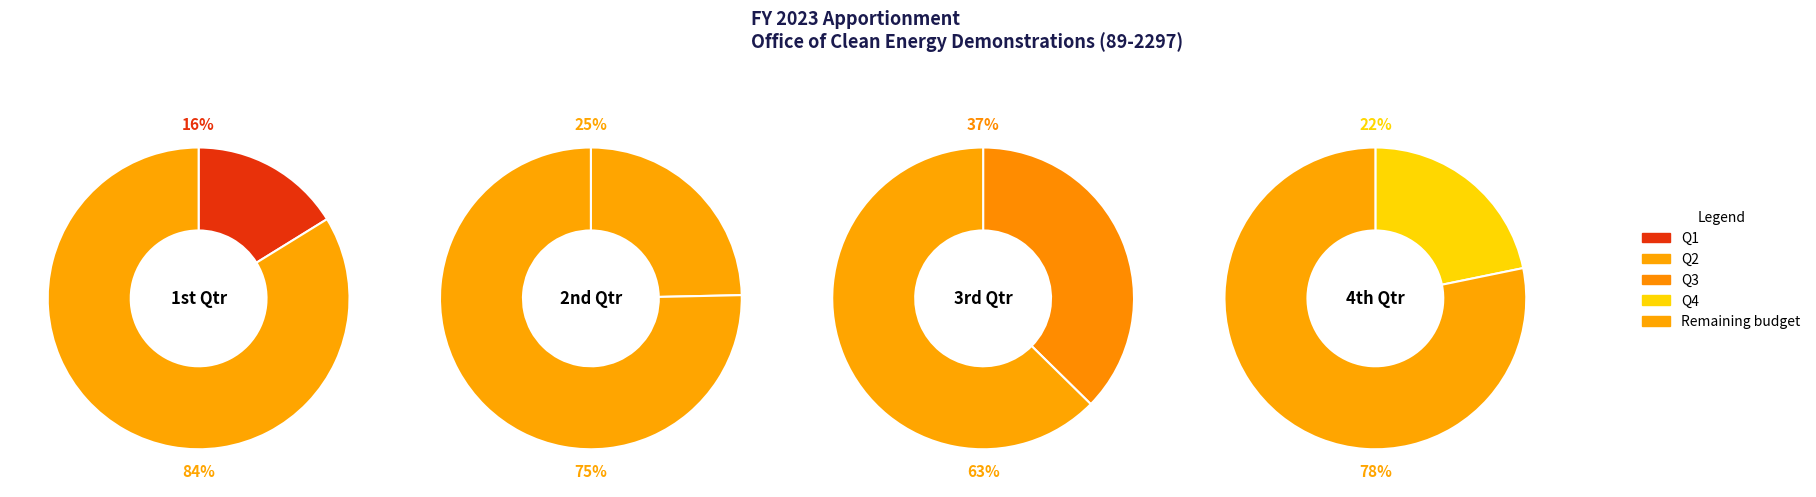

Rank the categories by value from highest to lowest.

Category A -- 3rd quarter, Category A -- 2nd quarter, Category A -- 4th quarter, Category A -- 1st quarter